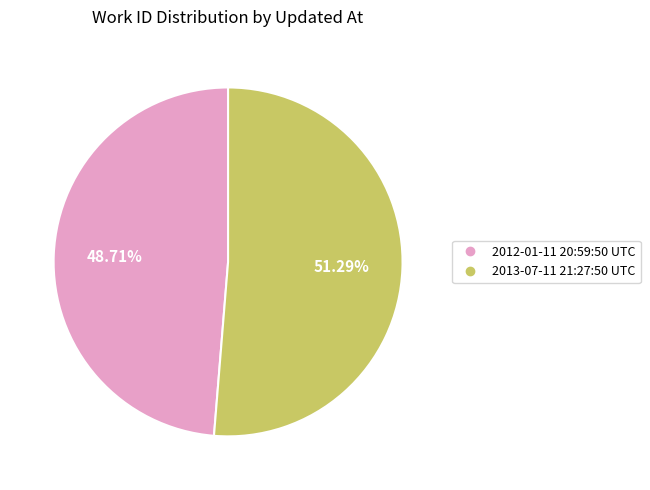

Which category has the smallest portion of the pie?

2012-01-11 20:59:50 UTC